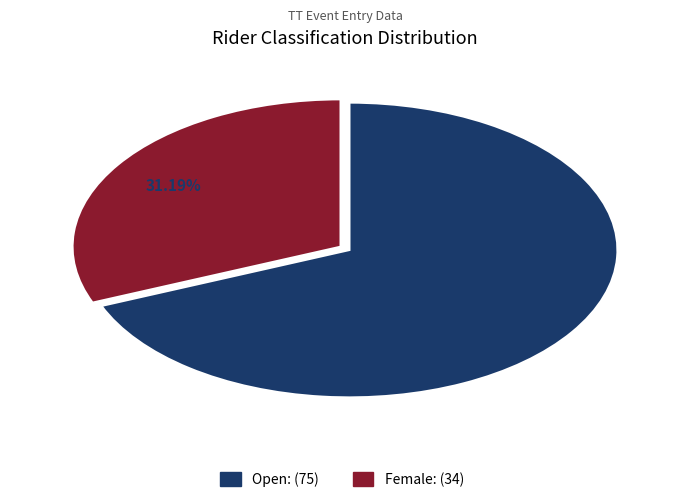

What is the smallest slice in the pie chart?

Female